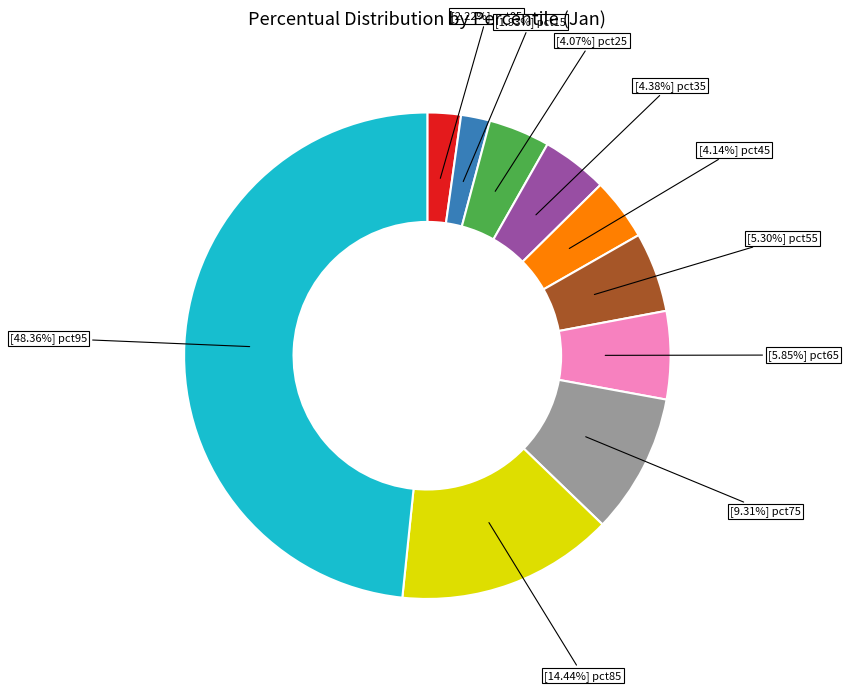

How many slices are in this pie chart?

10